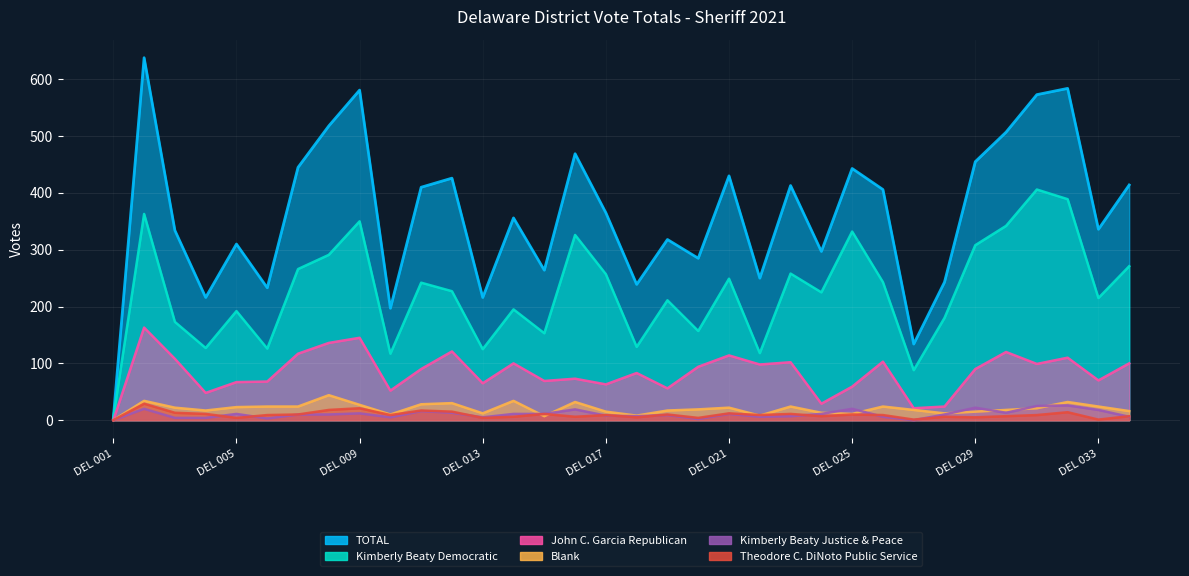

At which category does the chart reach its peak across all series?

DEL 002